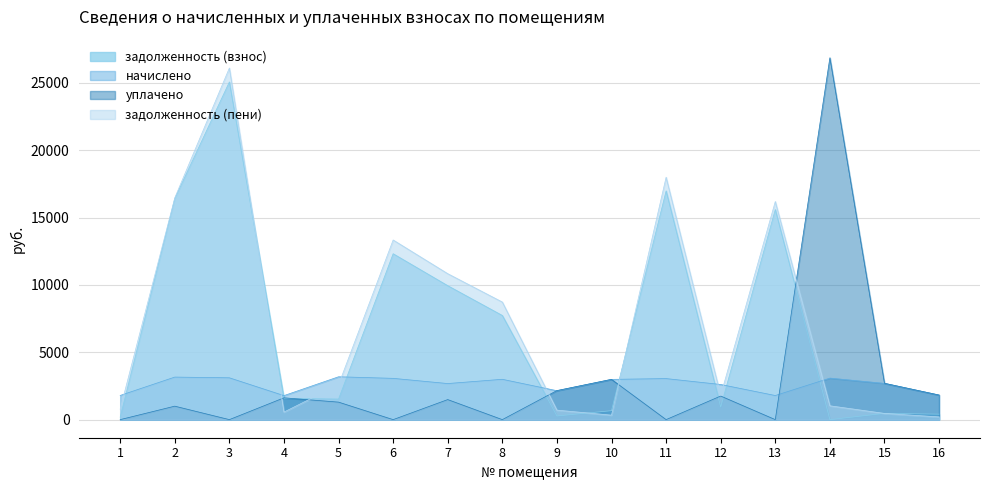

At which label does начислено first exceed 2989?

2